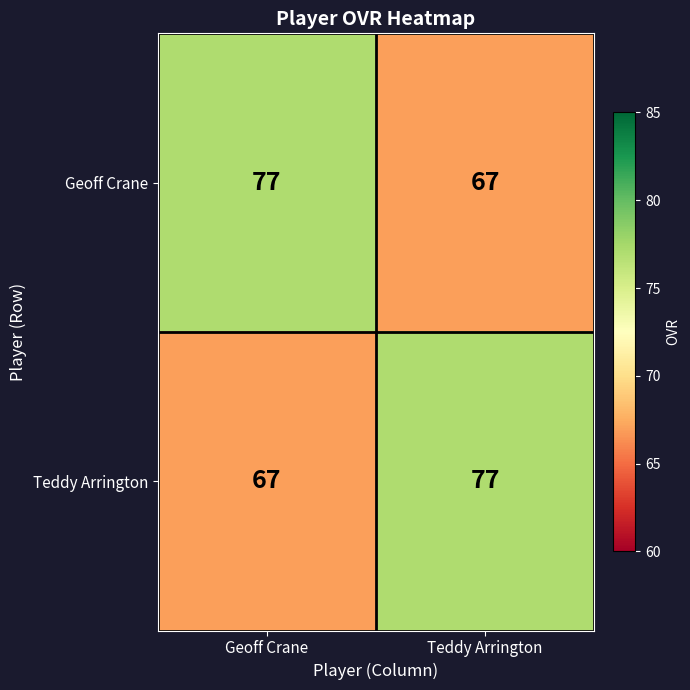

What is the spread (max minus min) of values at Teddy Arrington?

10